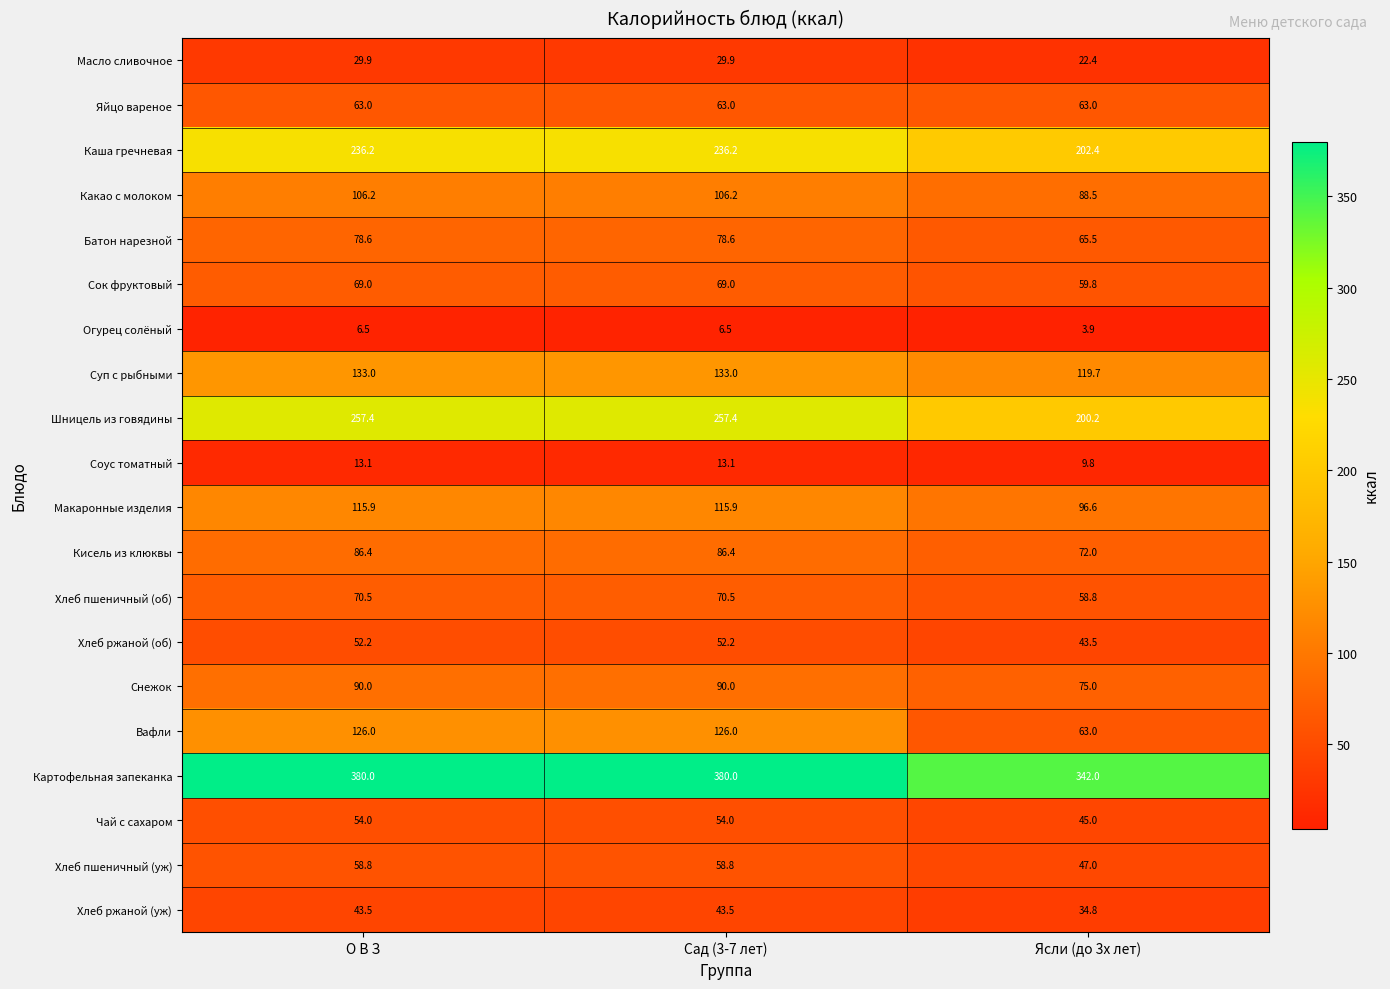

What is the total value across all series at Ясли (до 3х лет)?

1712.9